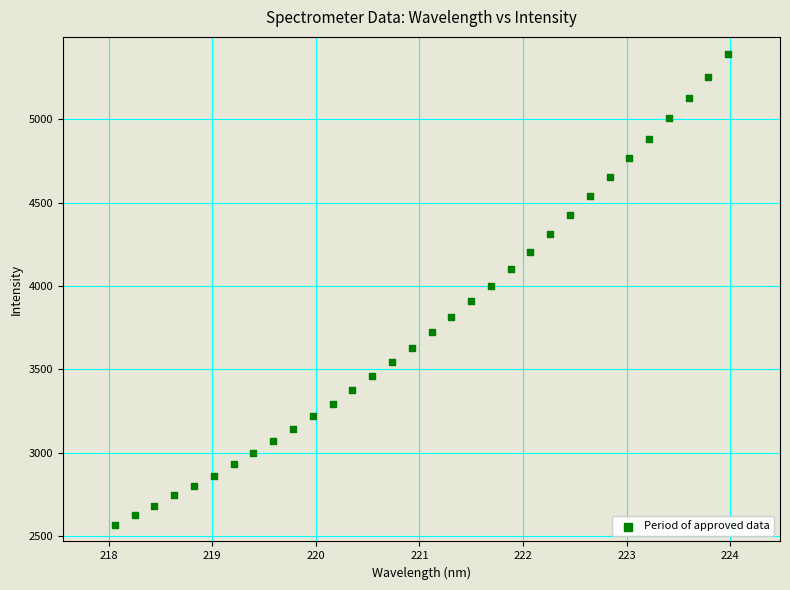

What is the range of X values (max minus min)?

5.9